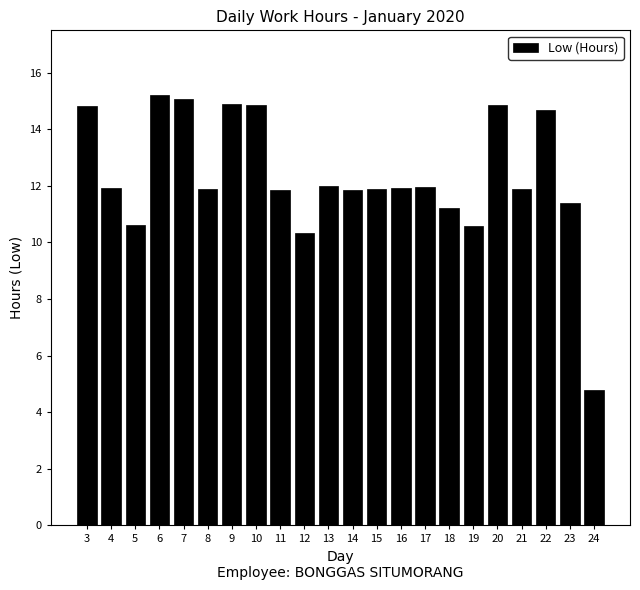

Does the chart contain any negative values?

No